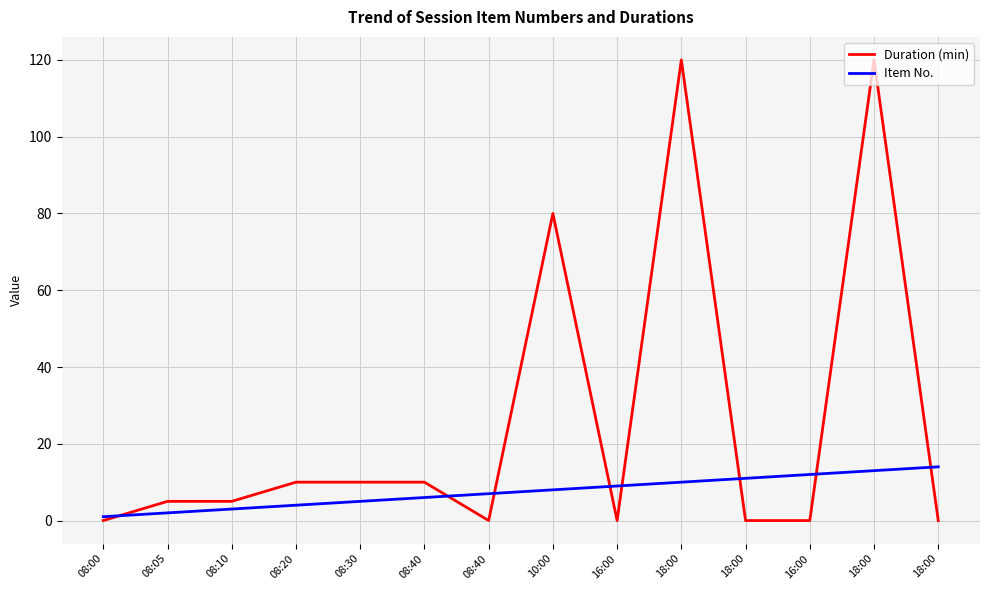

Reading right to left, what are all the values shown in this chart?

Duration (min): 0	120	0	0	120	0	80	0	10	10	10	5	5	0
Item No.: 14	13	12	11	10	9	8	7	6	5	4	3	2	1